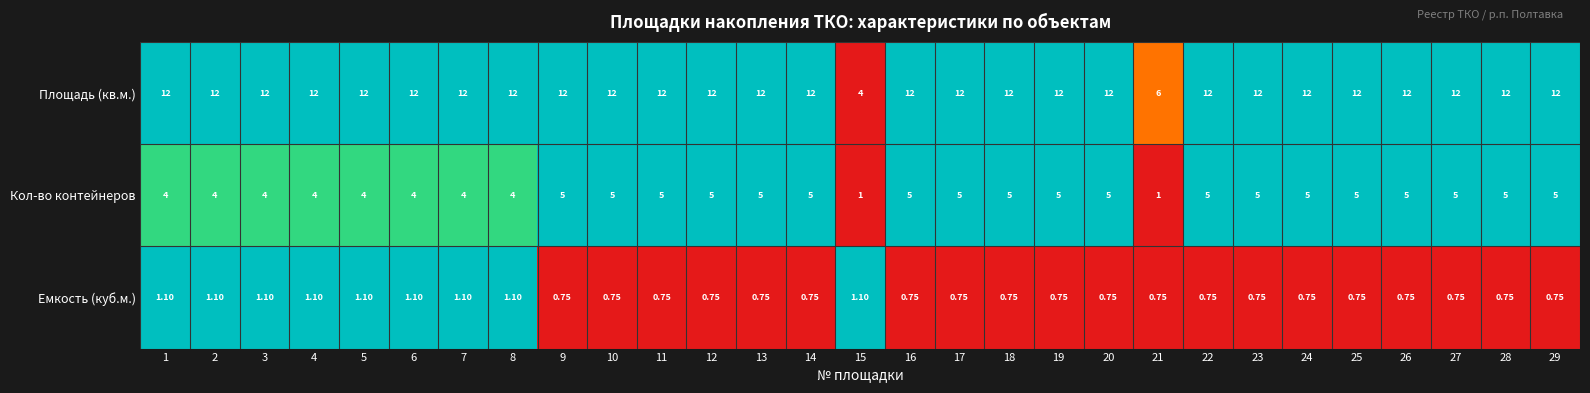

Is the value of Кол-во контейнеров at 4 greater than the value of Емкость (куб.м.) at 7?

Yes